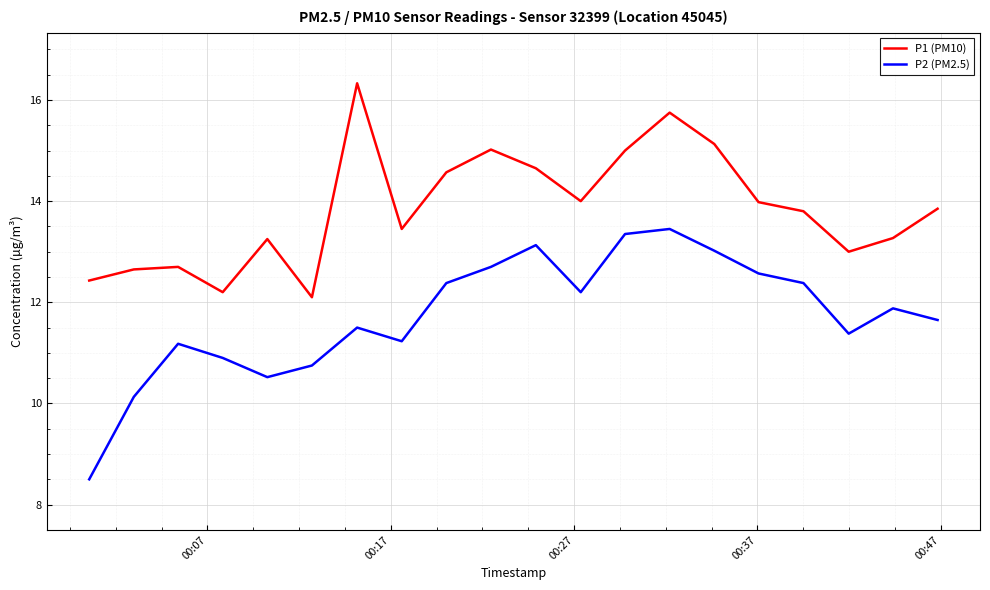

Which series has the largest range (max minus min)?

P2 (PM2.5)